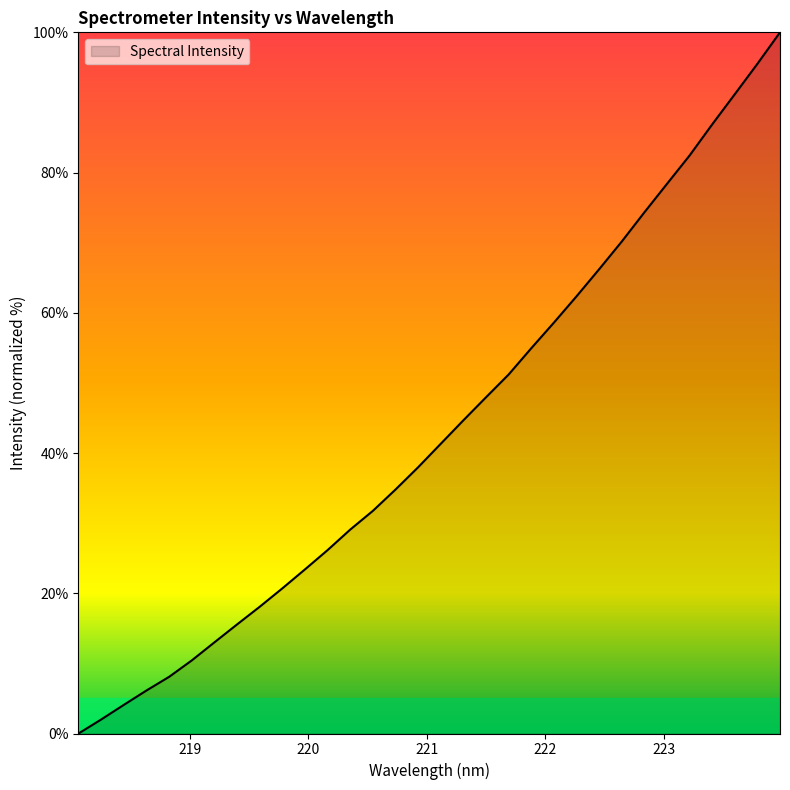

What is the difference between the maximum and minimum values?

100.0